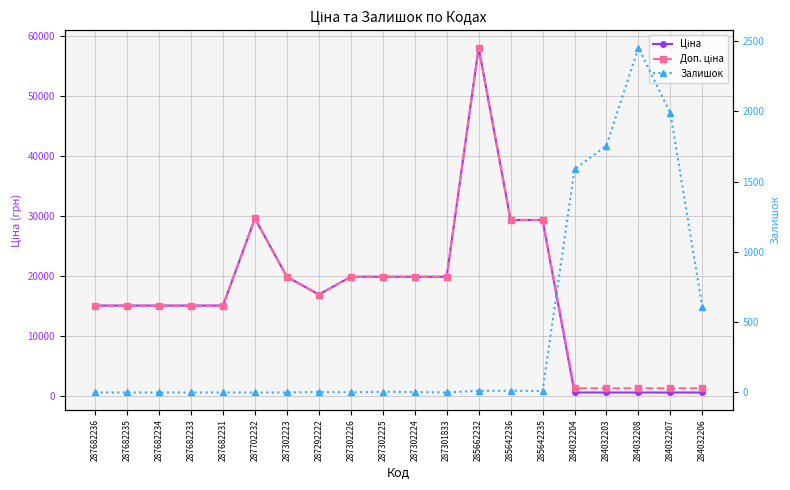

At how many categories does at least one series exceed 57618?

1